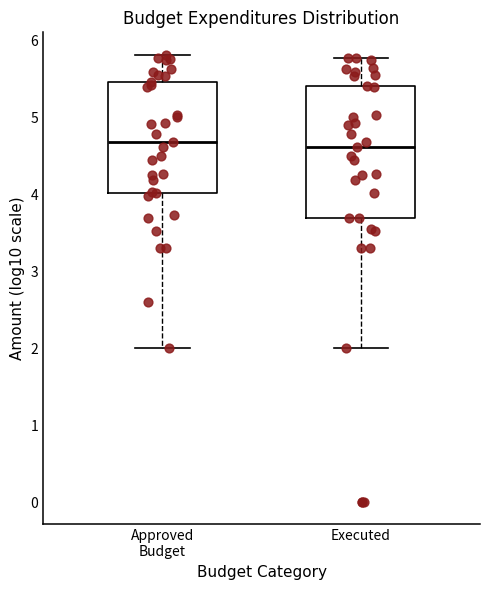

Reading left to right, transcribe this box plot: for each box, give where its median line is, the range the box spans, and where its two whiskers end, as read against the y-axis. The values are not printed on the chart, so give them approximately, as read against the axis.

Approved Budget: median 4.7, box 4.0 to 5.5, whiskers 2.0 to 5.8
Executed: median 4.6, box 3.7 to 5.4, whiskers 2.0 to 5.8